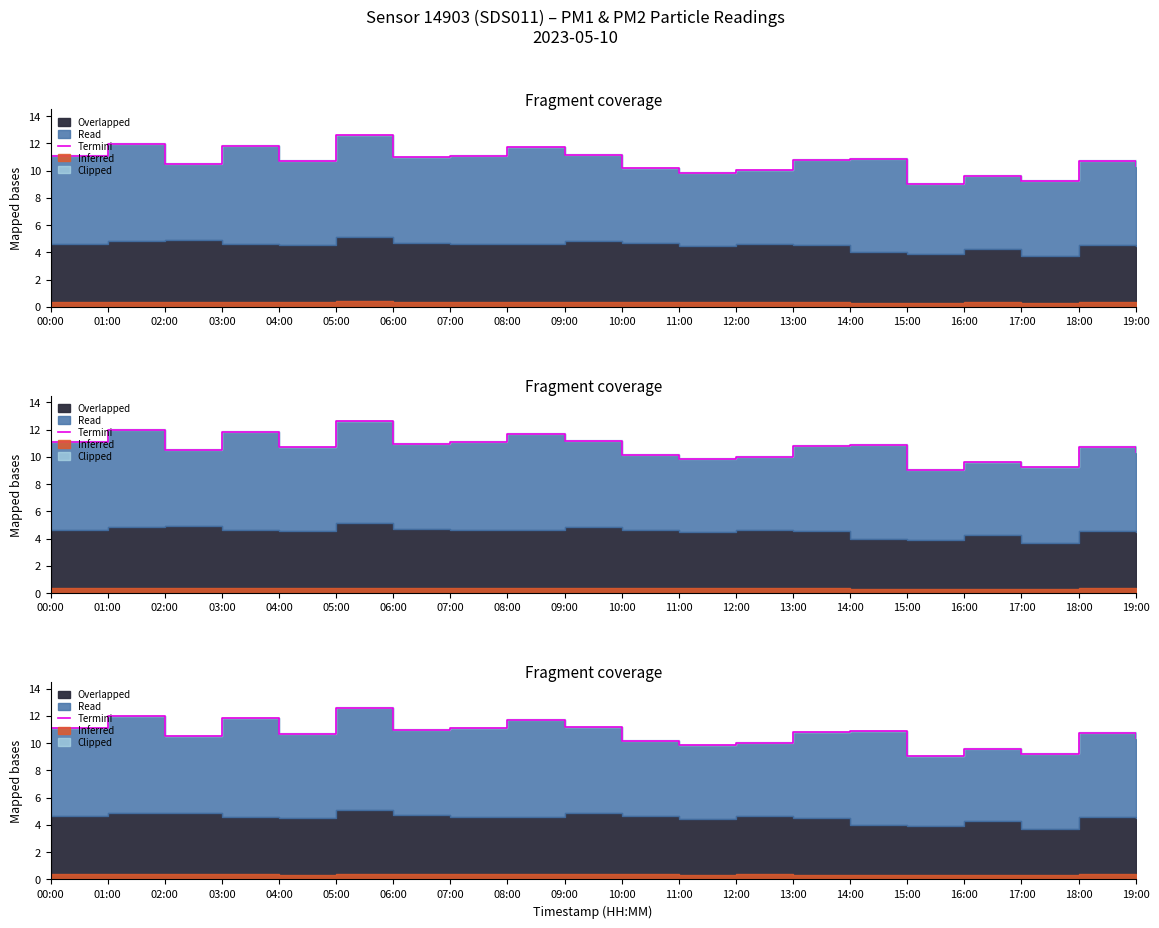

Where is the first local maximum?

01:00